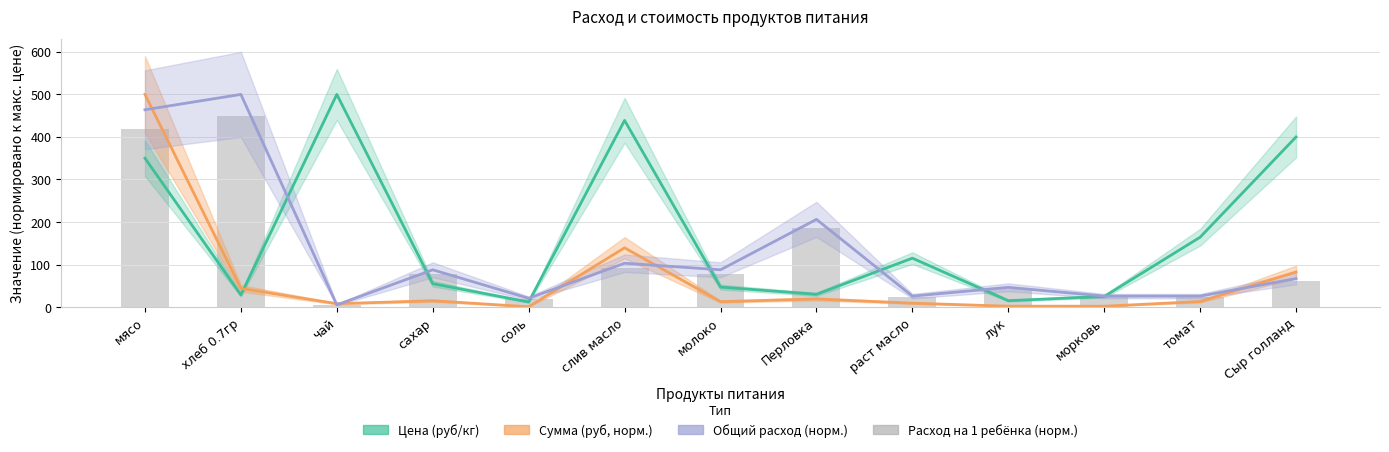

Is it true that the value at лук is 18.4?

False